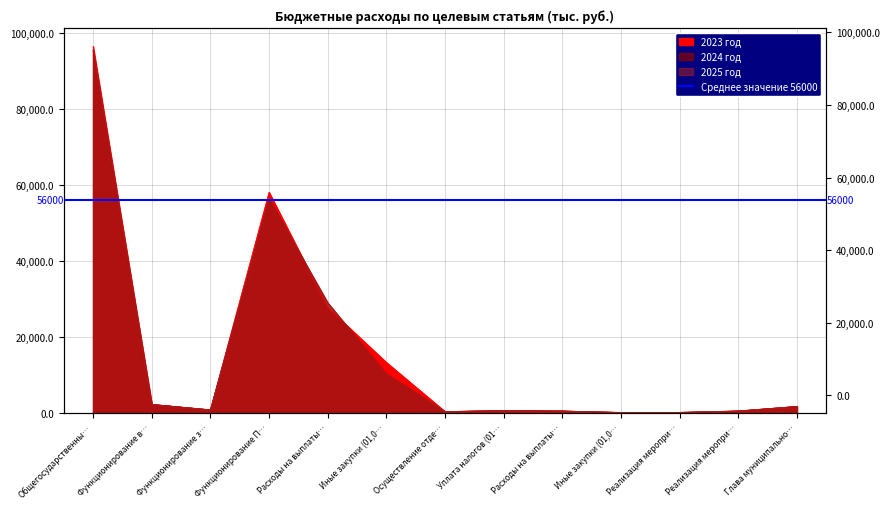

What is the total value across all series at Уплата налогов (01…?

1926.0